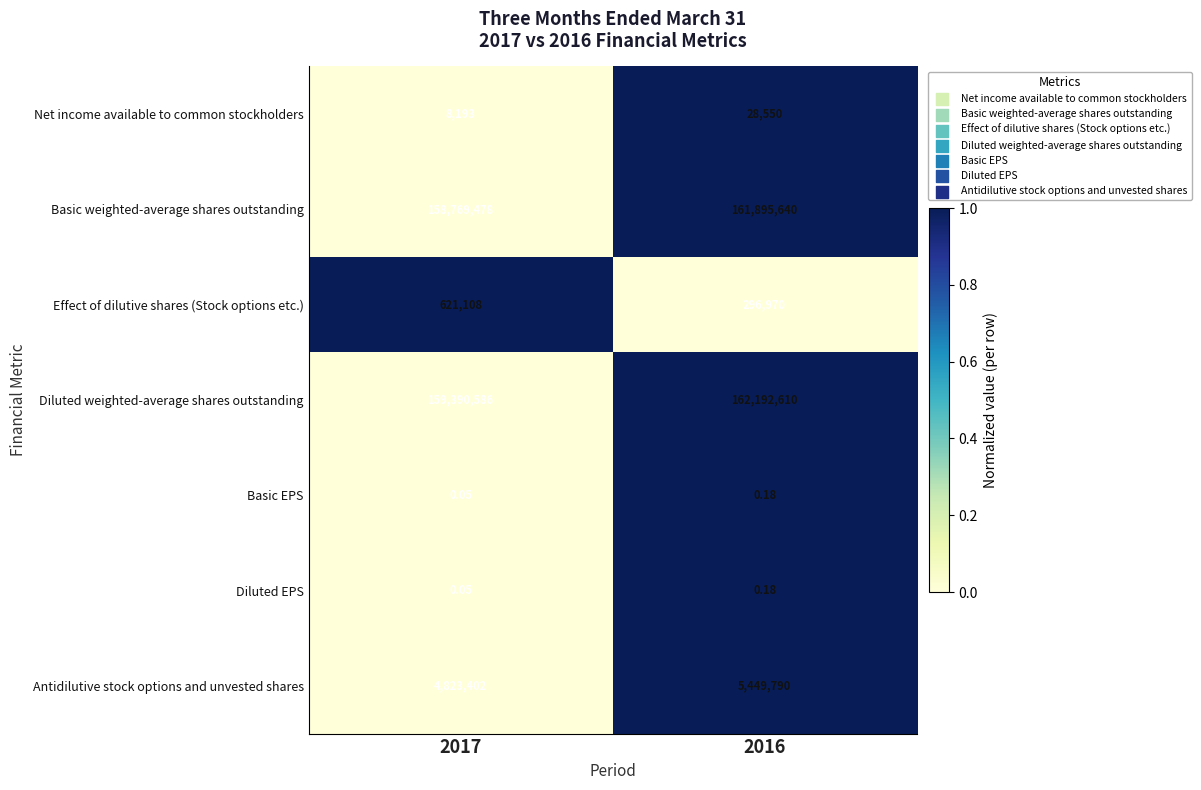

Which series has the largest total across all categories?

Diluted weighted-average shares outstanding